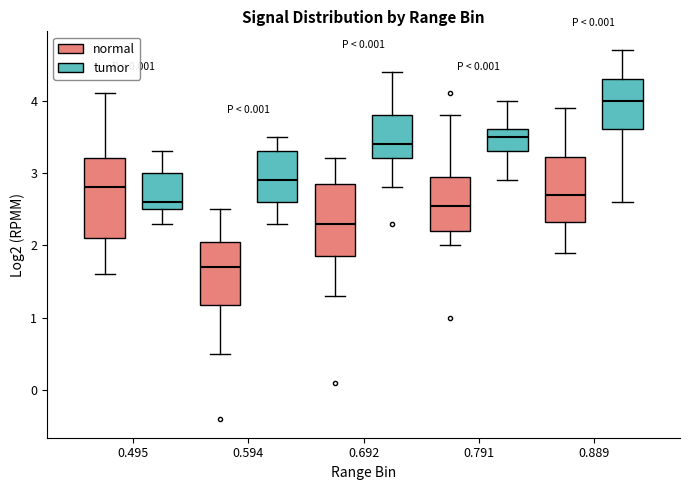

Which box is the tallest, from its lower edge to its upper edge?

0.495 (normal)